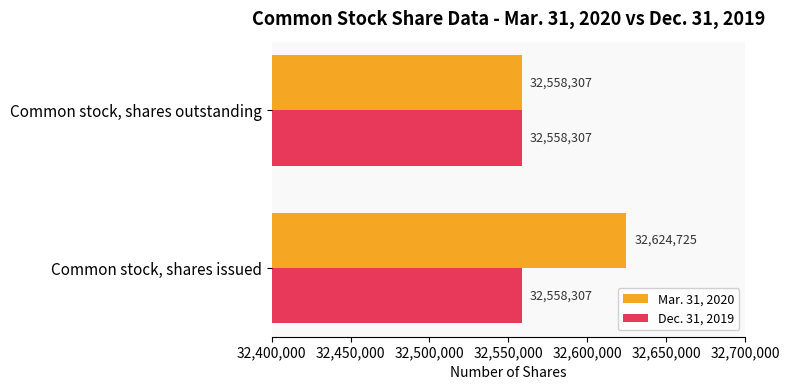

What is the total value across all series at Common stock, shares outstanding?

65116614